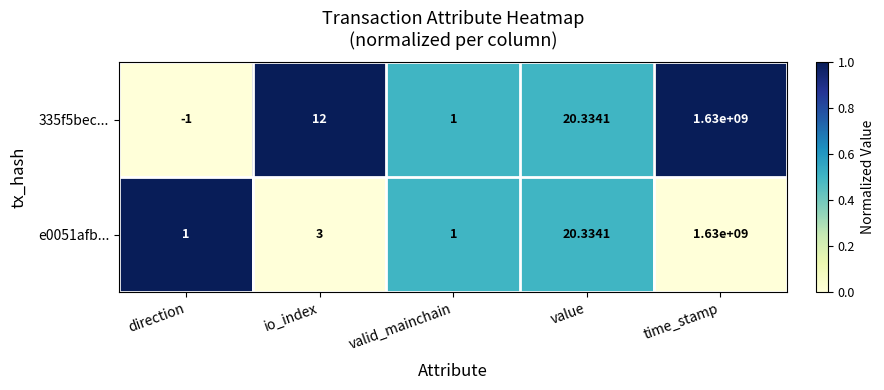

Is the value of 335f5bec... at value greater than the value of e0051afb... at io_index?

Yes